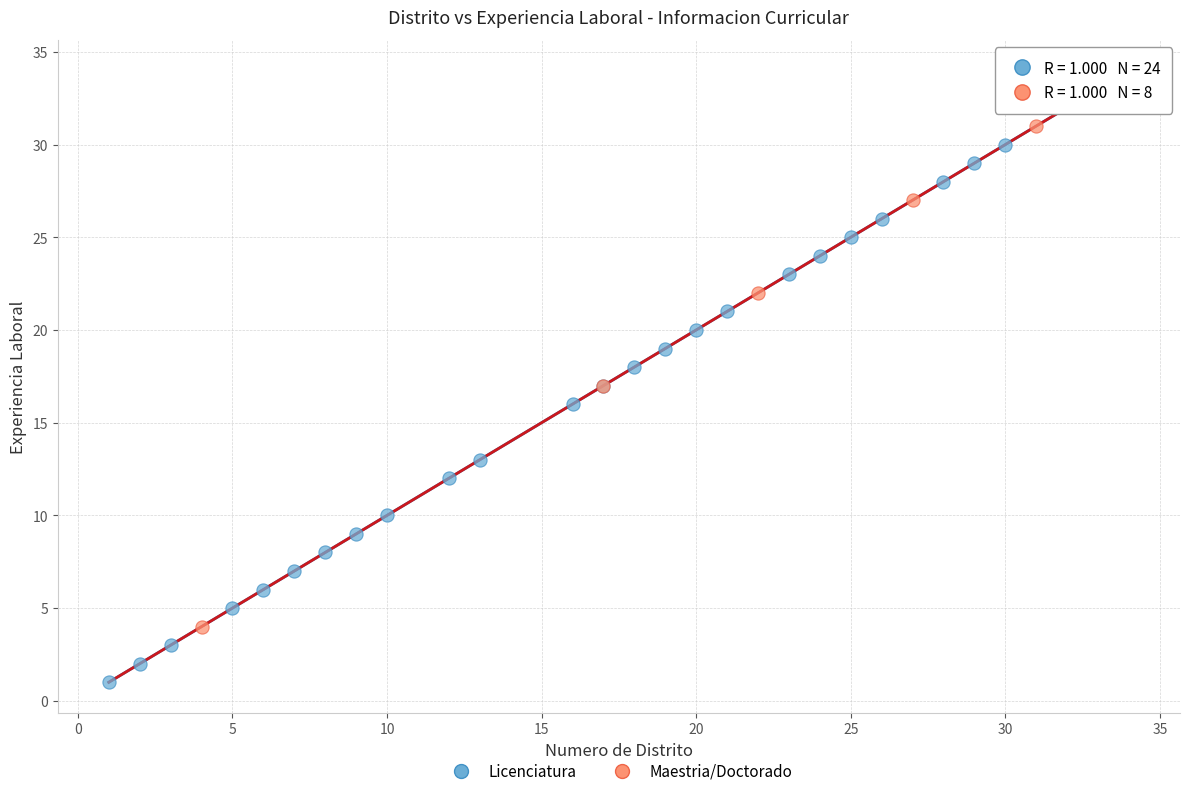

What are all the series names shown in the legend?

Licenciatura, Maestria/Doctorado